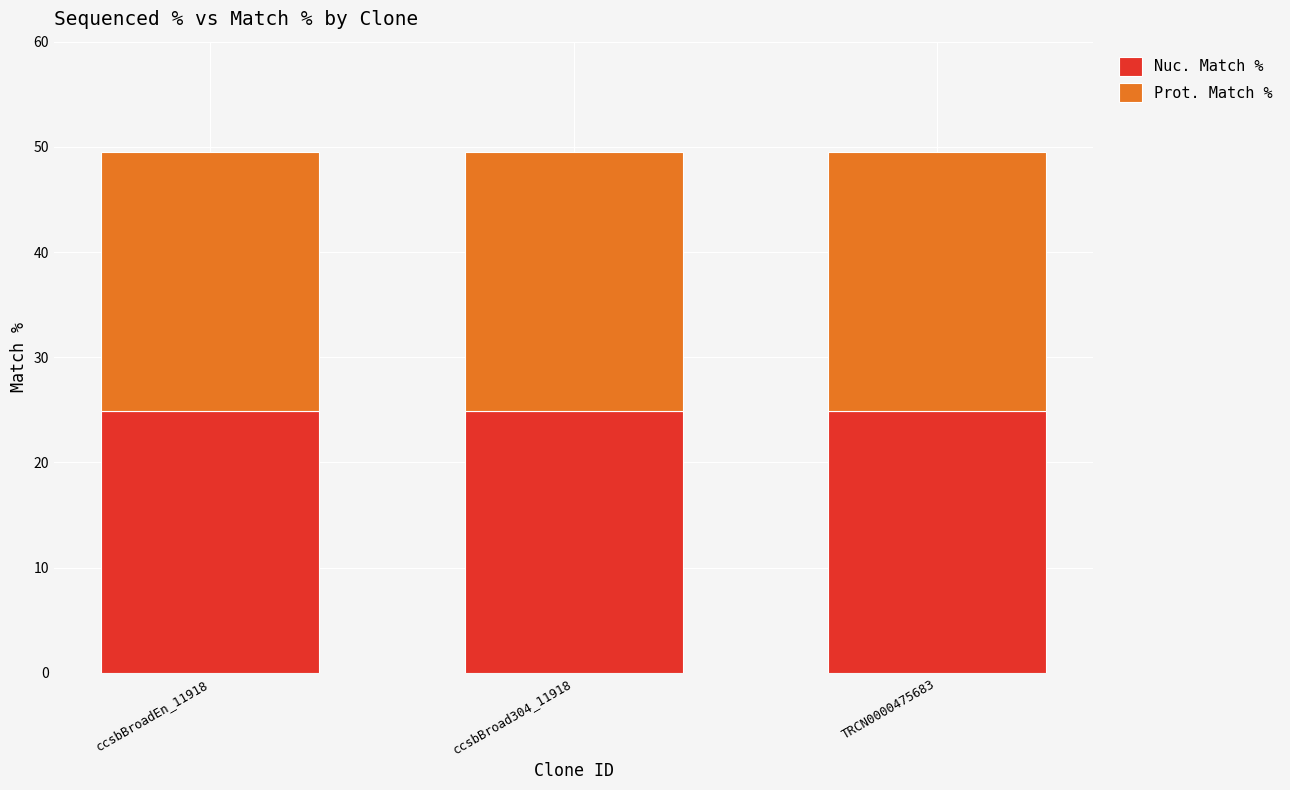

What is the minimum value for Nuc. Match %?

24.9